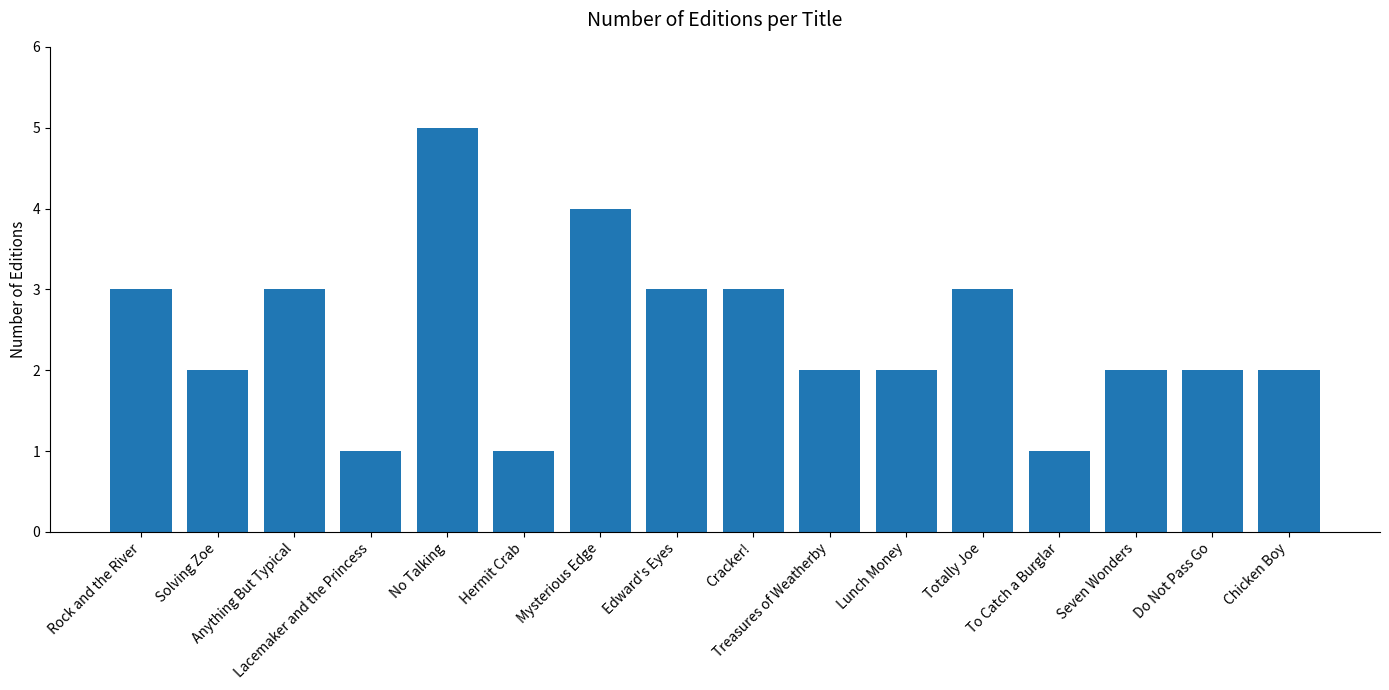

What is the sum of all values?

39